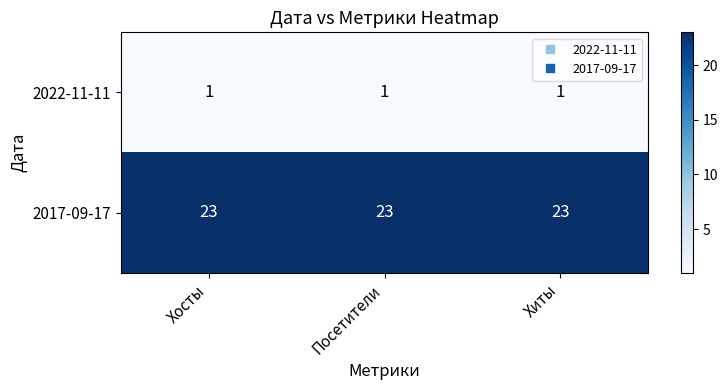

What is the sum of all 2022-11-11 values?

3